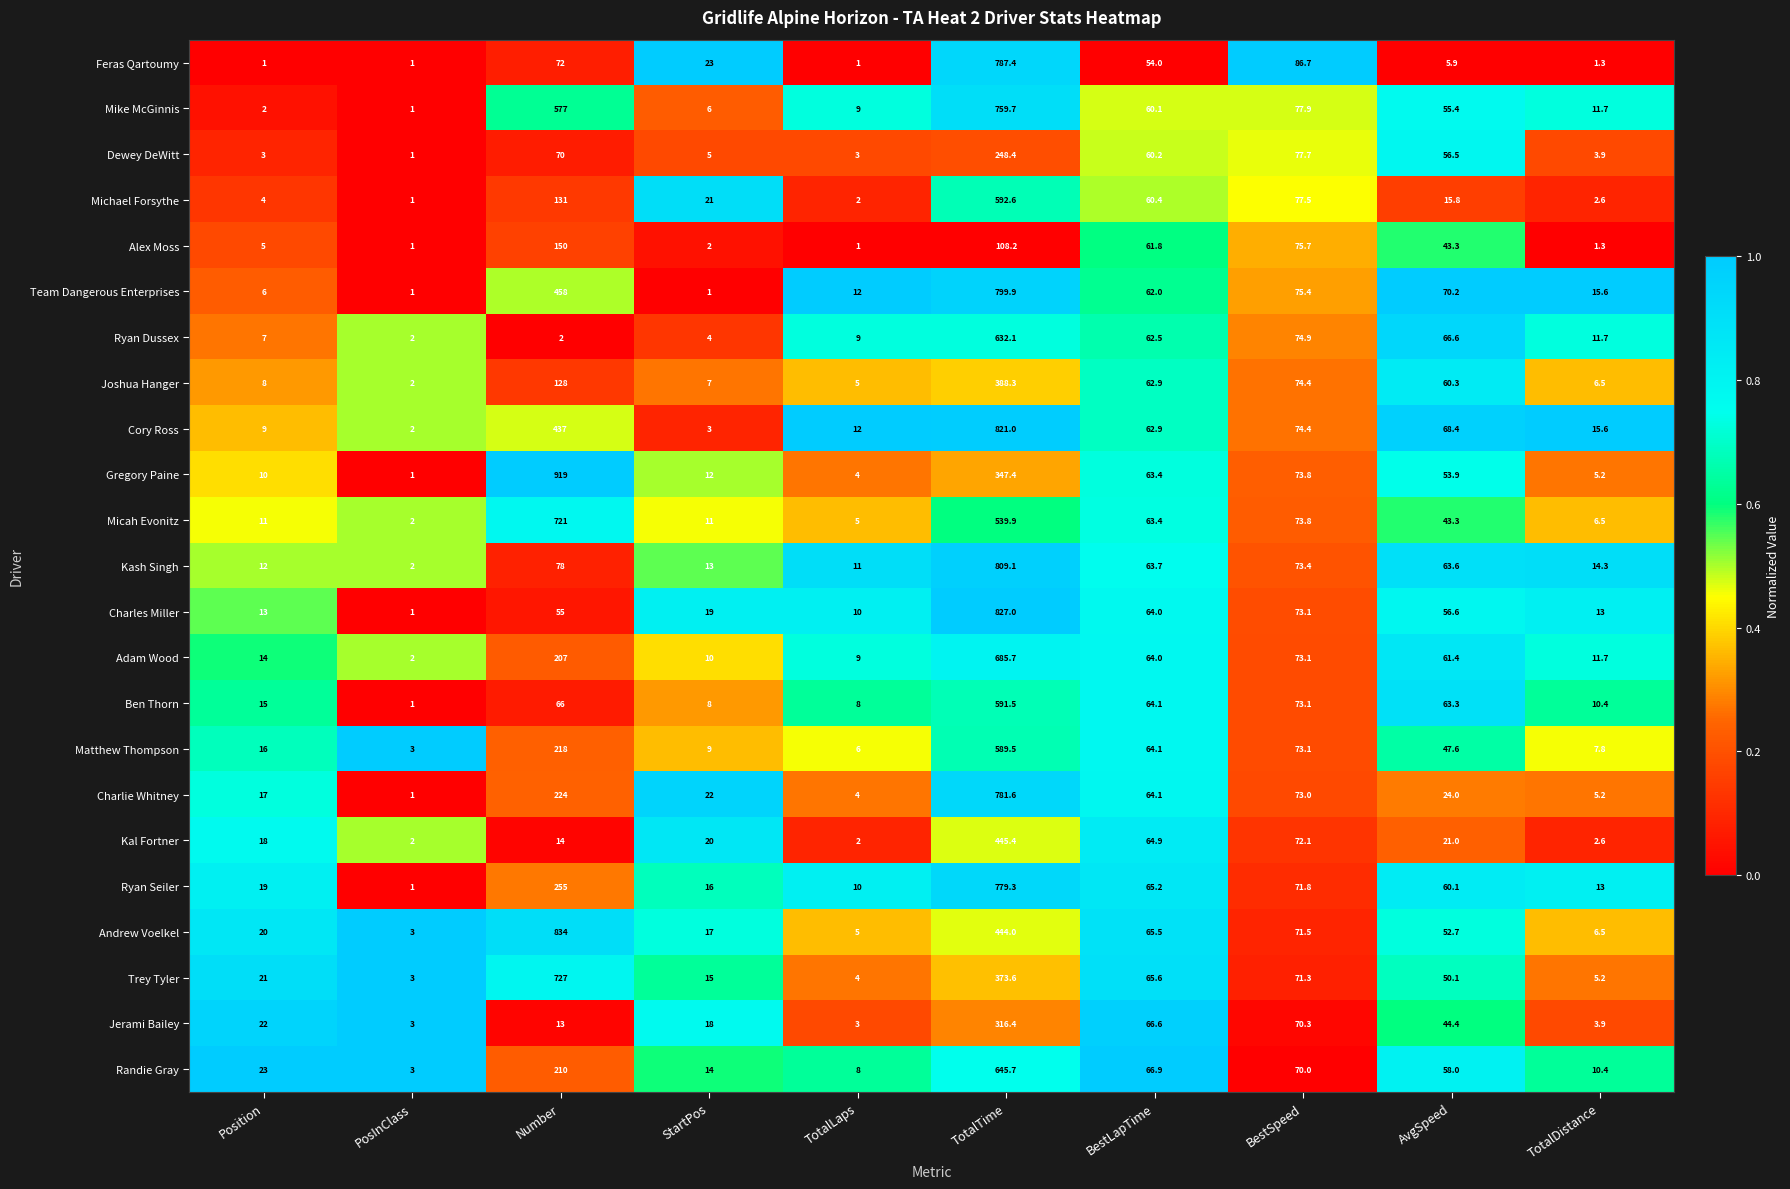

Is the value of Gregory Paine at Number greater than the value of Michael Forsythe at BestLapTime?

Yes